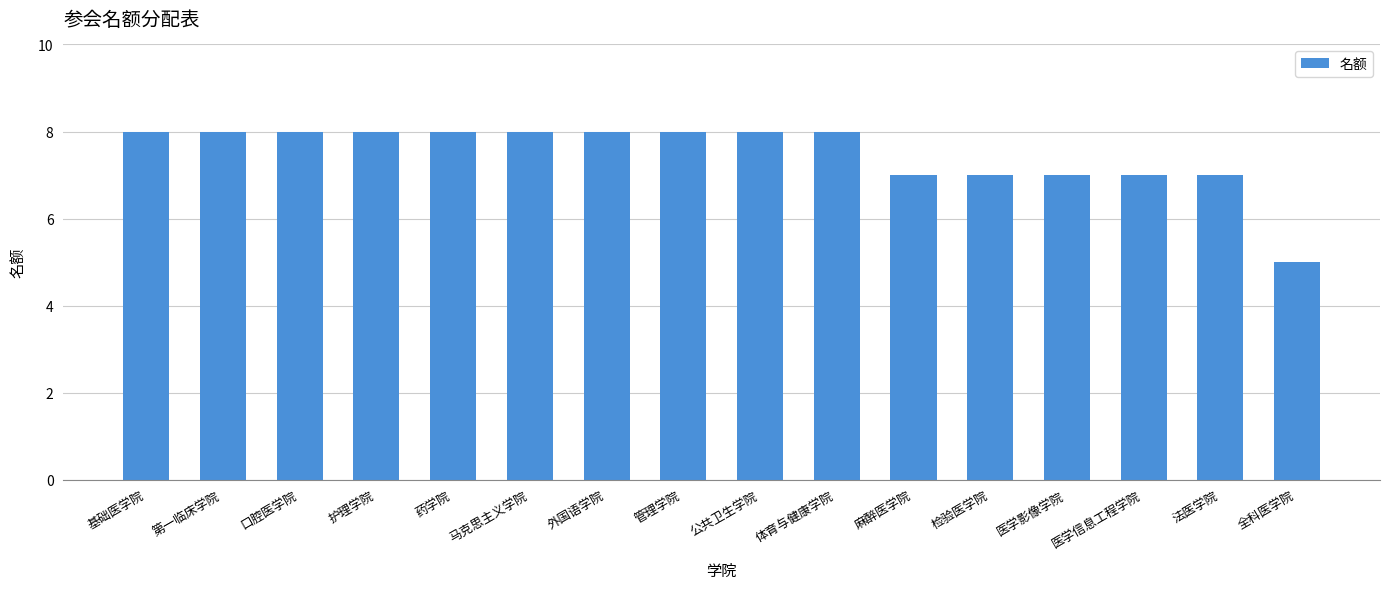

Reading left to right, list all the values displayed in this chart.

8	8	8	8	8	8	8	8	8	8	7	7	7	7	7	5